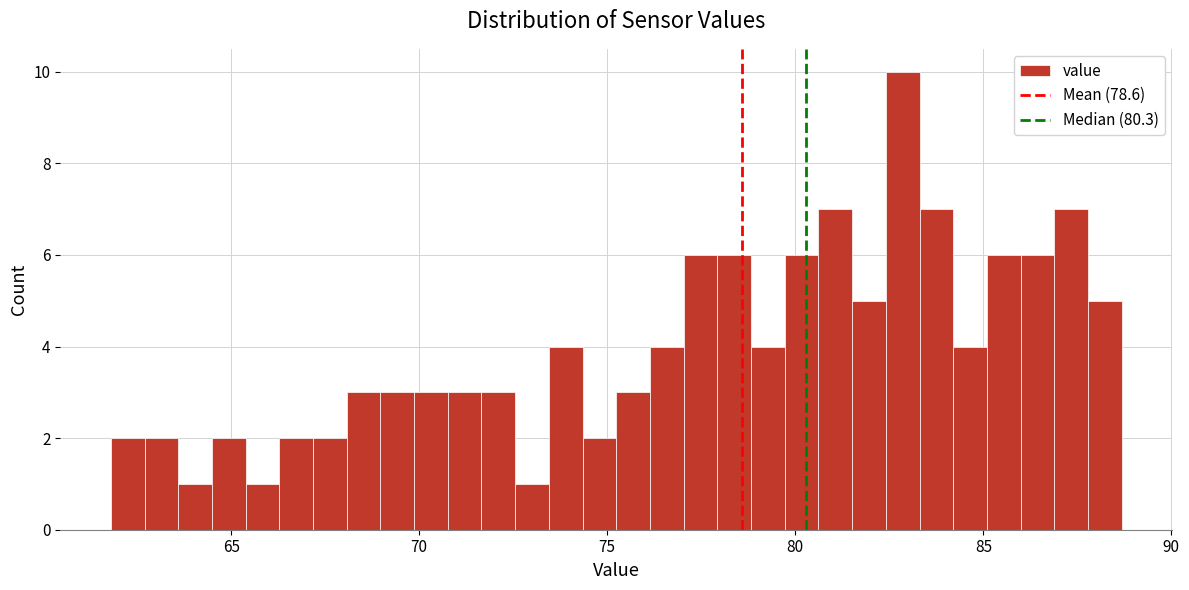

Read against the x-axis, roughly where is the centre of the tallest bar?

83.0